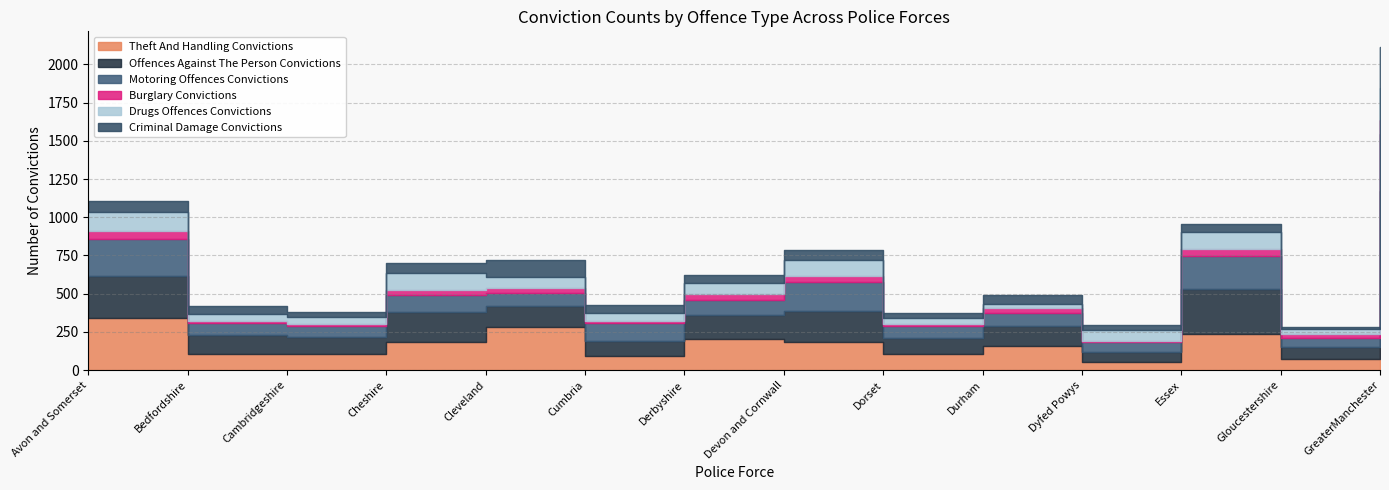

Between which two adjacent categories do Drugs Offences Convictions and Criminal Damage Convictions first intersect?

Avon and Somerset and Bedfordshire